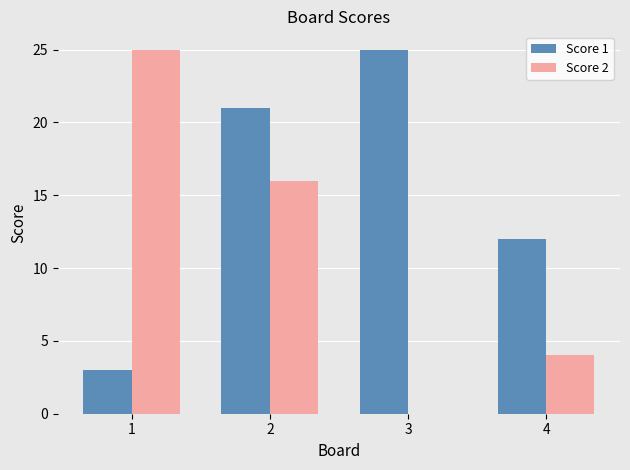

The value of Score 2 at 3 is 0. True or false?

True